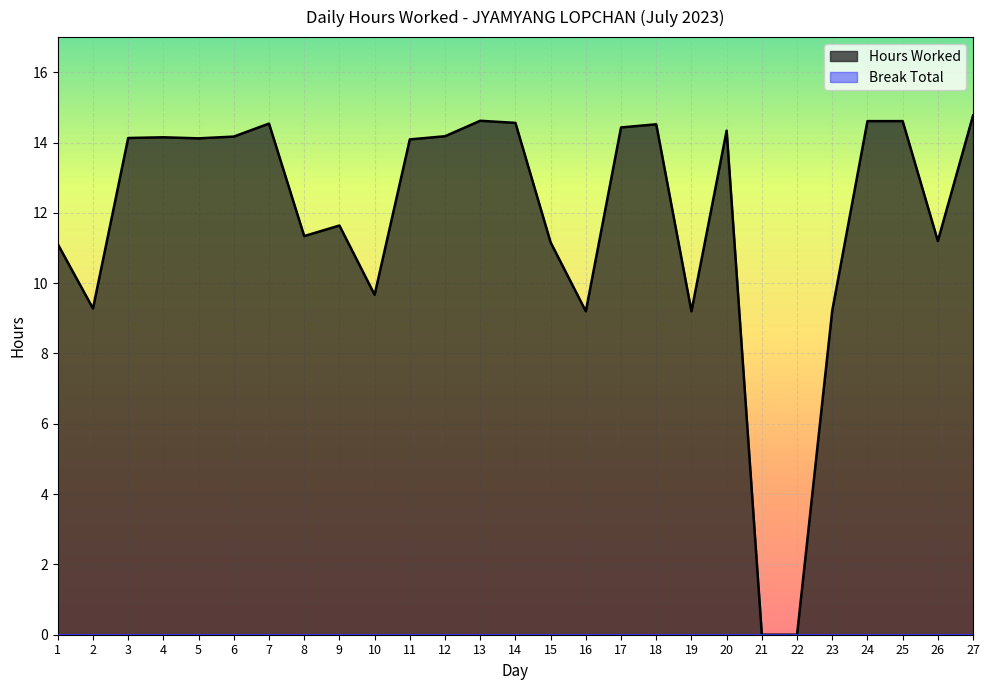

What is the value of the 3rd point from the left?

14.1